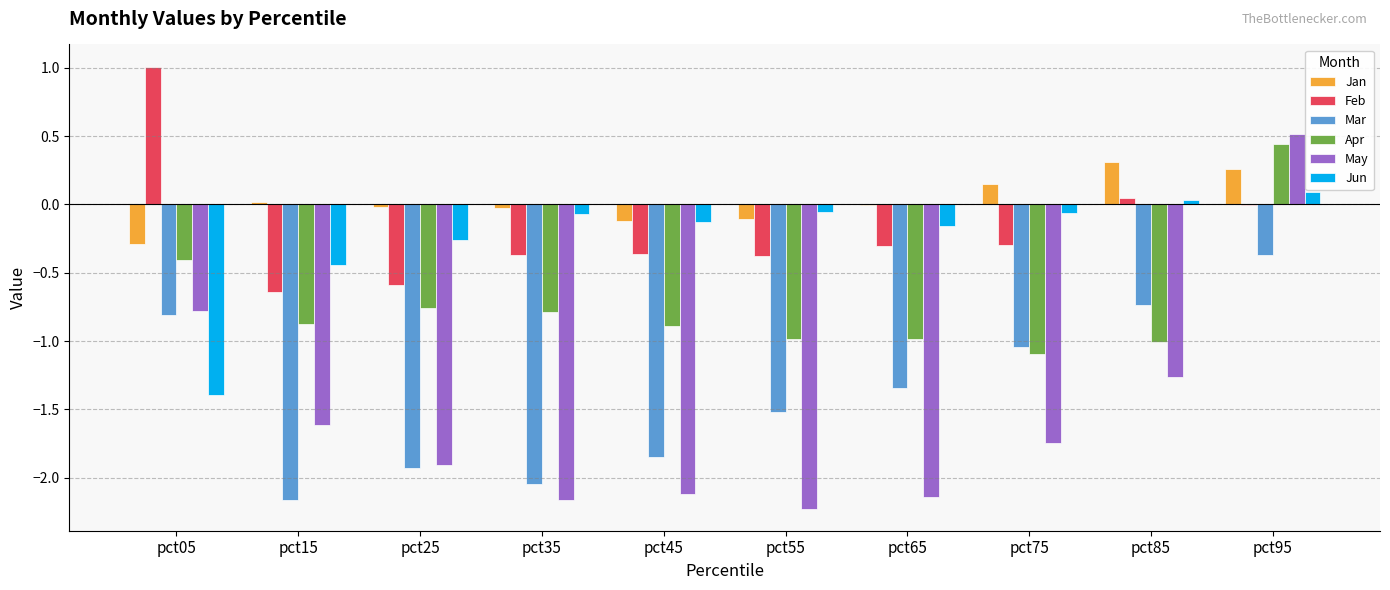

What is the sum of all Jun values?

-2.4